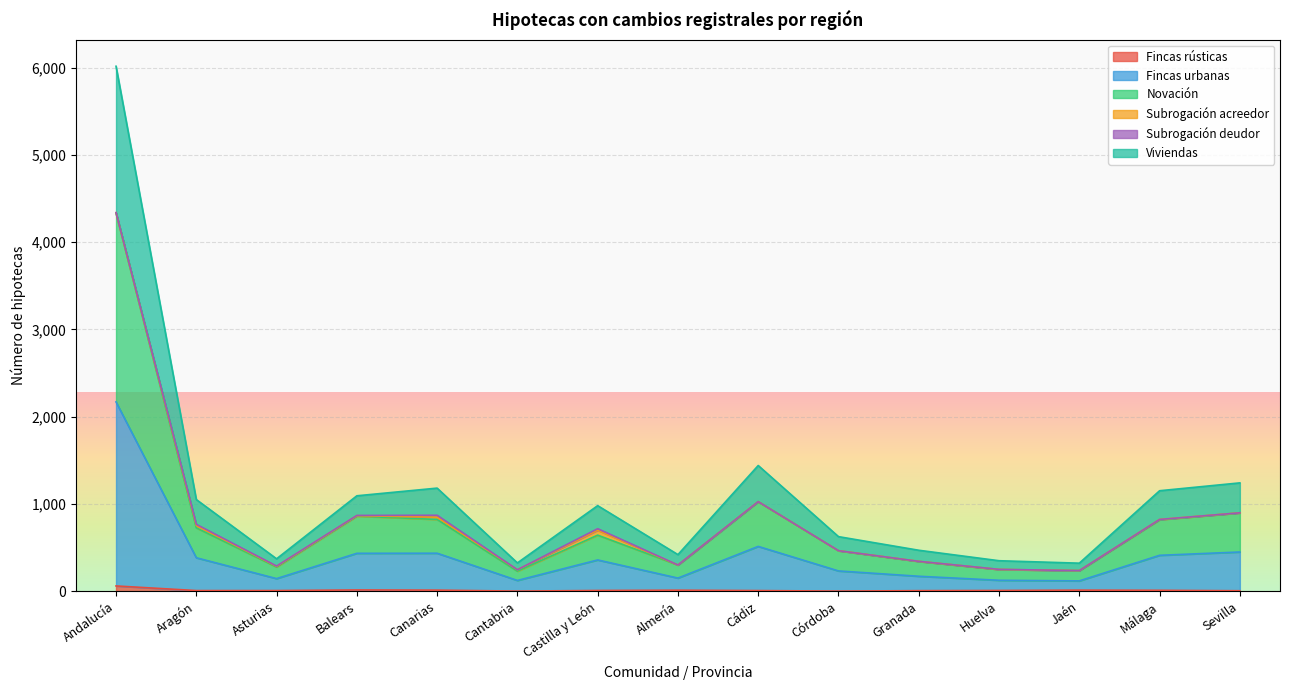

True or false: Fincas urbanas and Viviendas cross at least once.

False